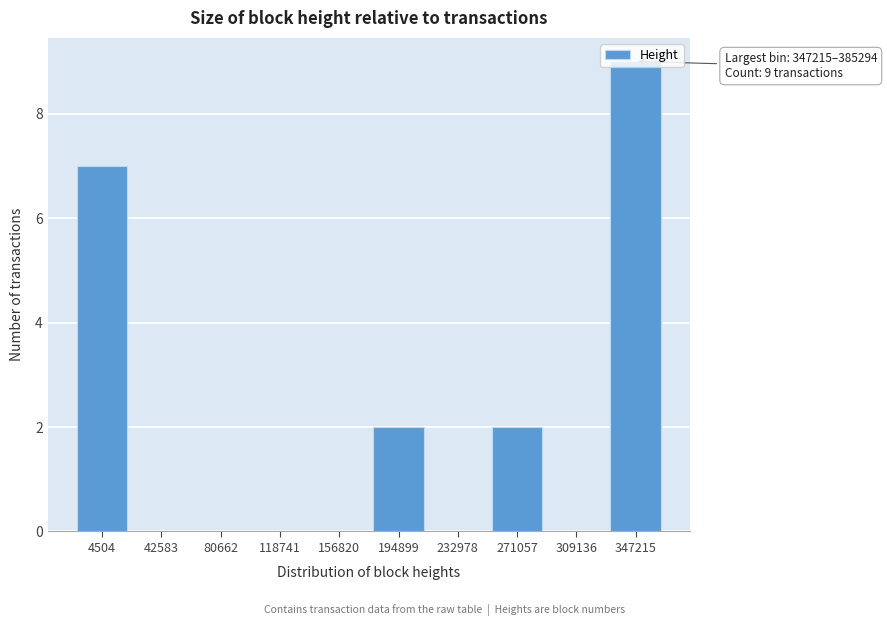

The chart shows a value of 6 at 309136. True or false?

False